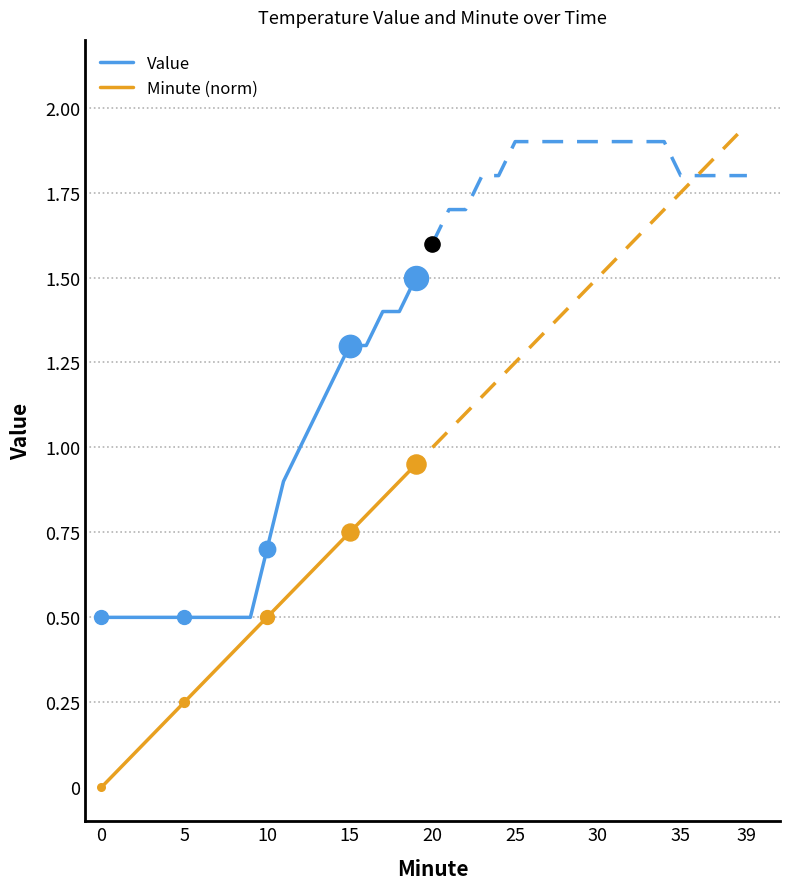

What are all the series names shown in the legend?

Value, Minute (norm)